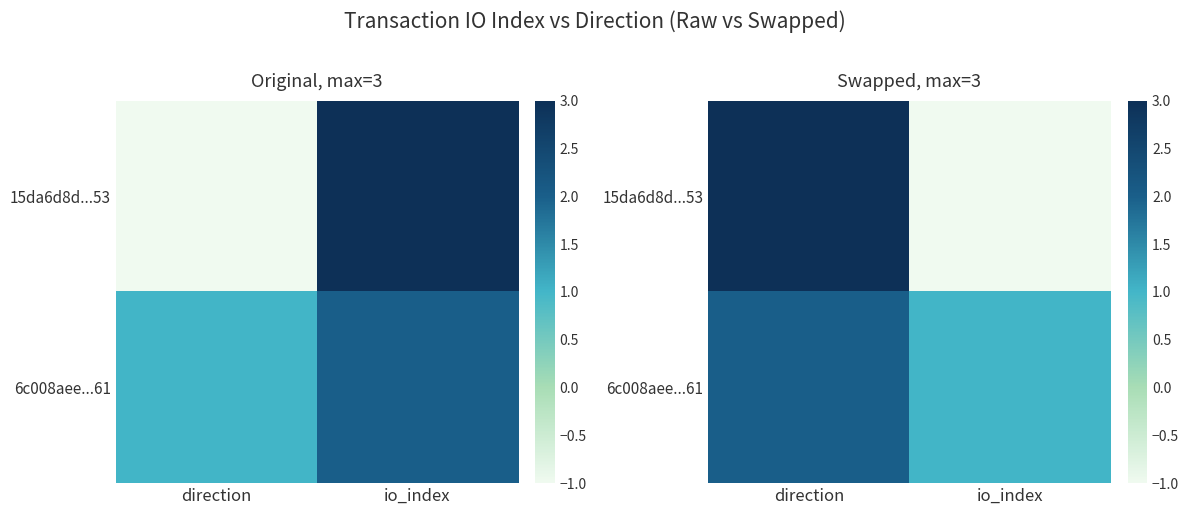

At which label is 15da6d8d...53 closest to 1?

direction